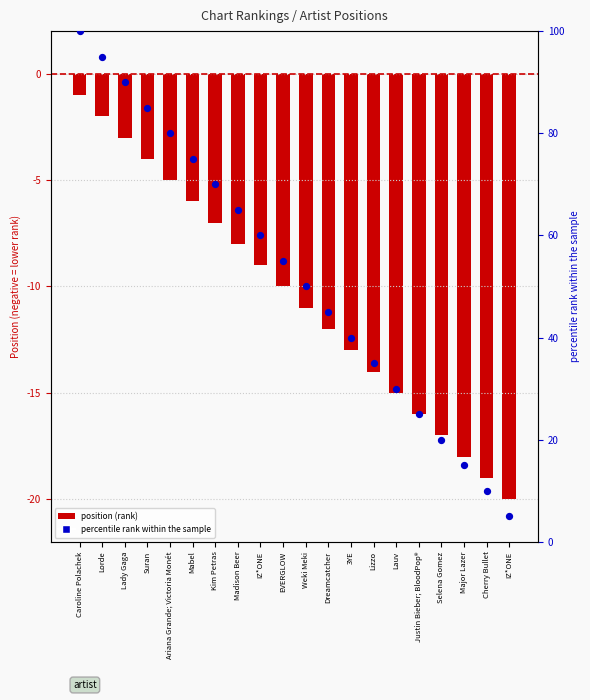

Is the value of Percentile rank at Madison Beer greater than the value of Position (inverted) at Dreamcatcher?

Yes